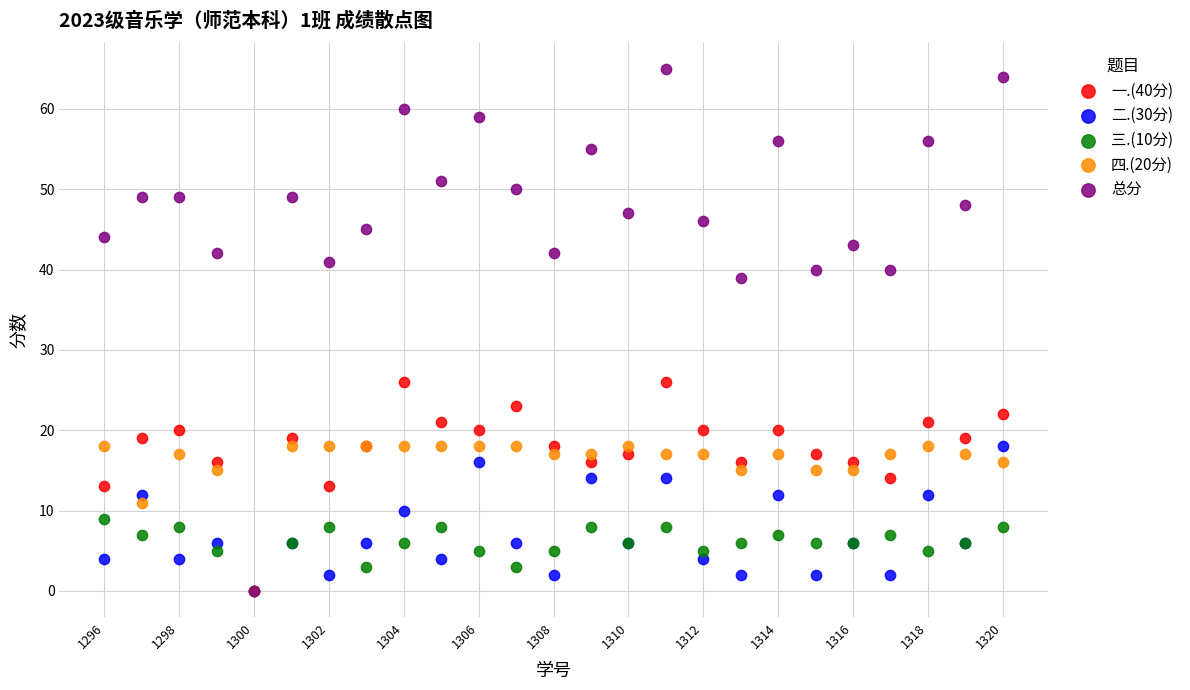

Which series contains the highest Y value?

总分